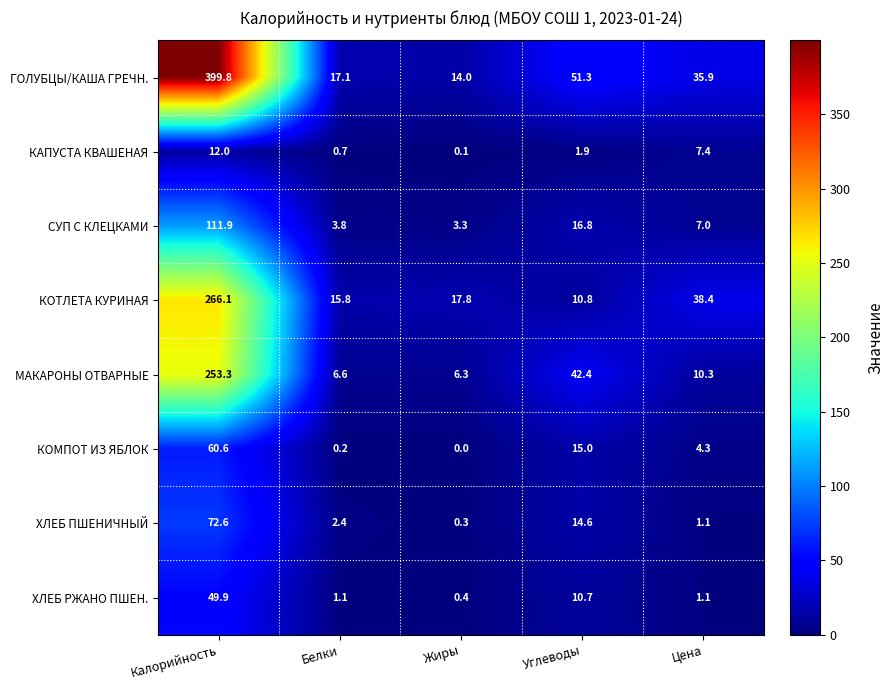

What is the difference between the maximum and minimum values in the СУП С КЛЕЦКАМИ series?

108.6